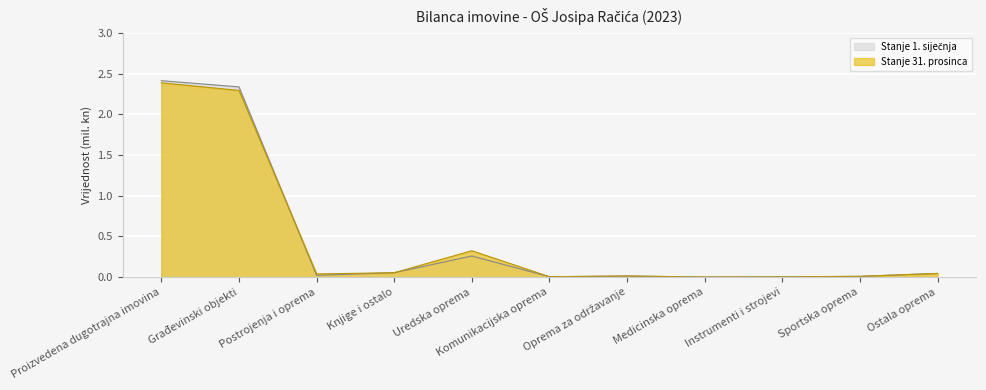

Which series has the largest total across all categories?

Stanje 31. prosinca